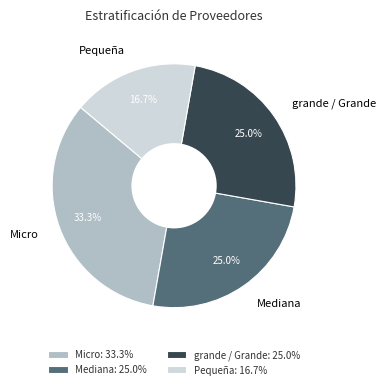

What is the ratio of the value at Mediana to the value at grande / Grande?

1.0